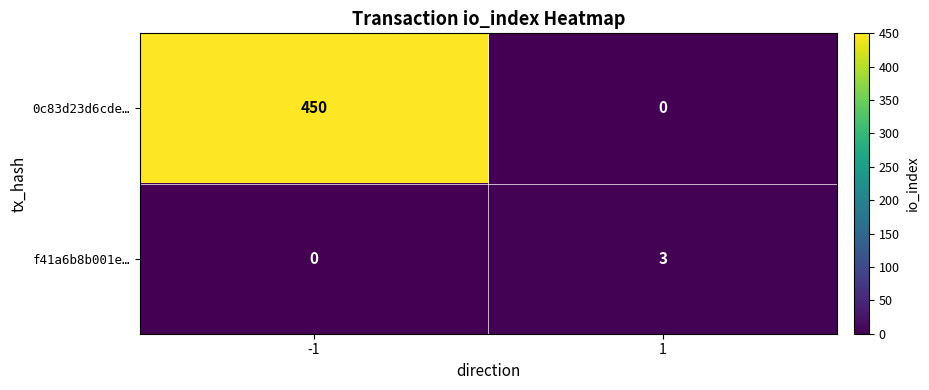

What is the difference between the f41a6b8b001e… values at -1 and 1?

3